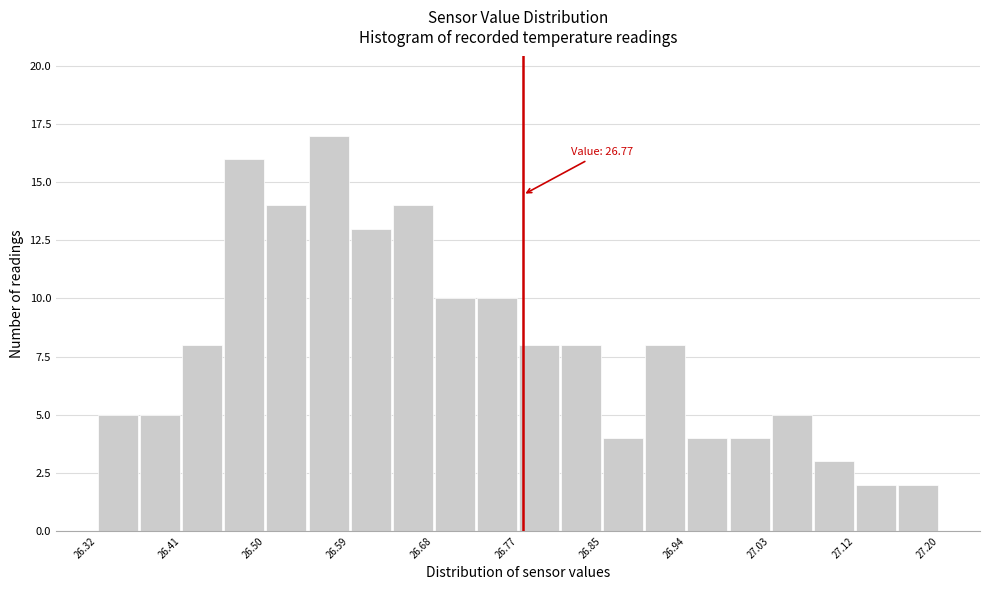

Over which range of the x-axis is the bar tallest?

26.545 to 26.589